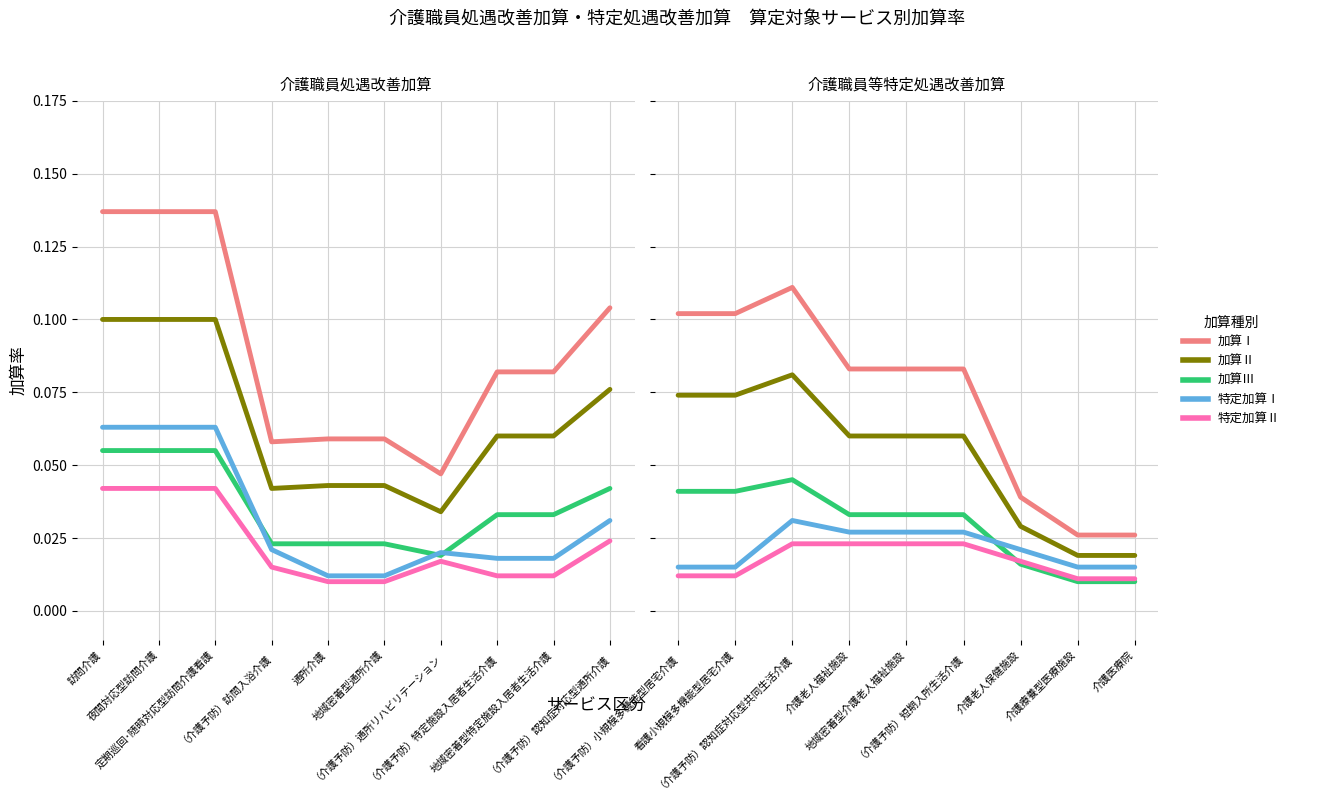

At which category does the chart reach its minimum across all series?

介護療養型医療施設